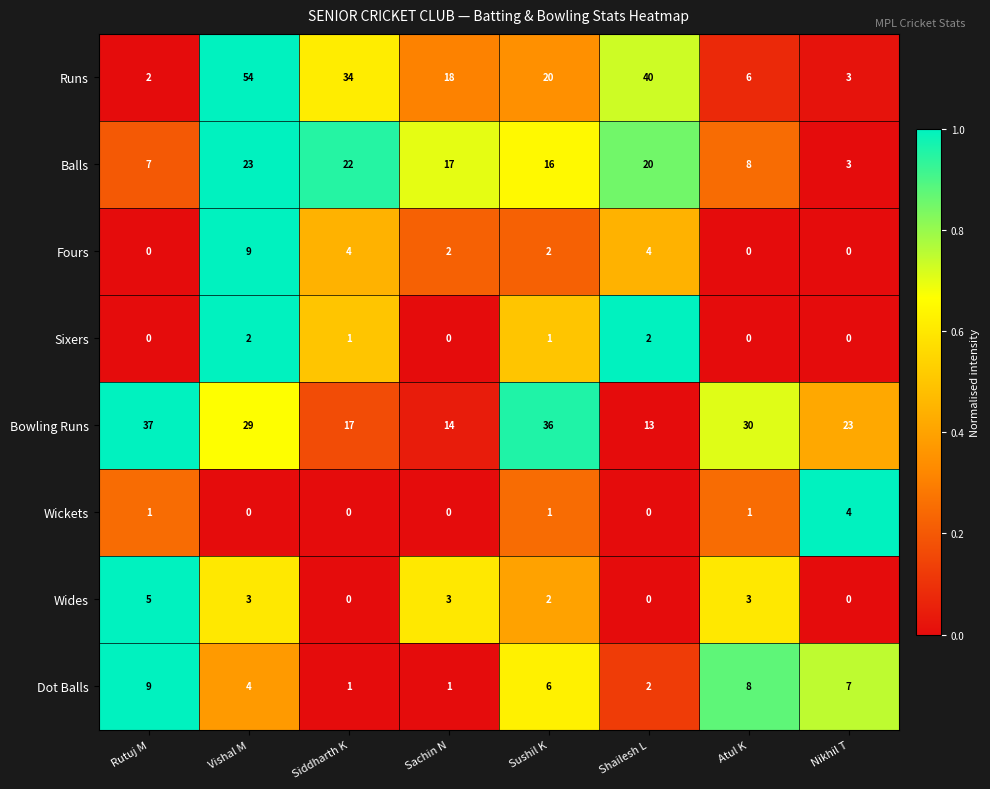

What is the sum of the Wickets values at Shailesh L and Nikhil T?

4